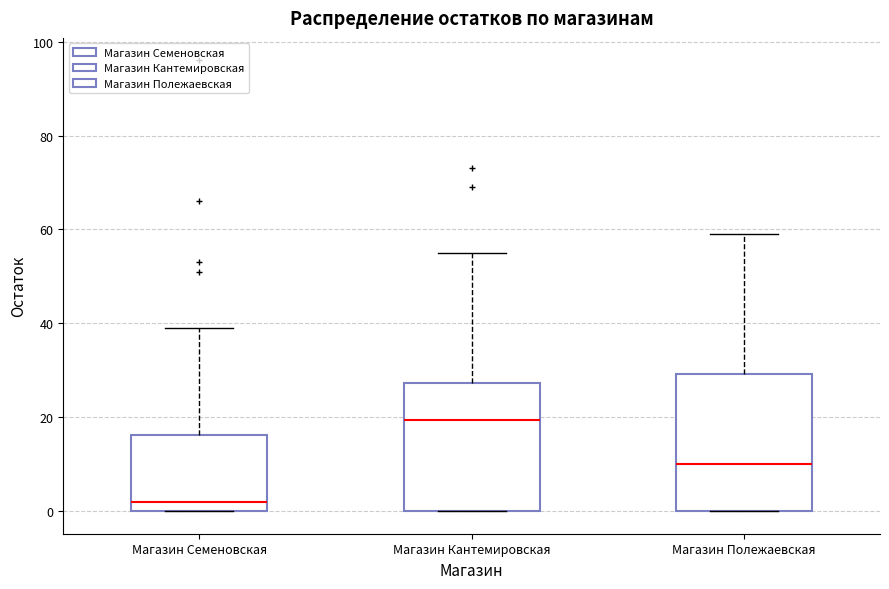

Reading left to right, read every box against the y-axis: the position of its median line, the range the box covers, and the ends of its whiskers. The values are not printed on the chart, so give them approximately, as read against the axis.

Магазин Семеновская: median 2, box 0 to 16, whiskers 0 to 40
Магазин Кантемировская: median 20, box 0 to 28, whiskers 0 to 56
Магазин Полежаевская: median 10, box 0 to 30, whiskers 0 to 60